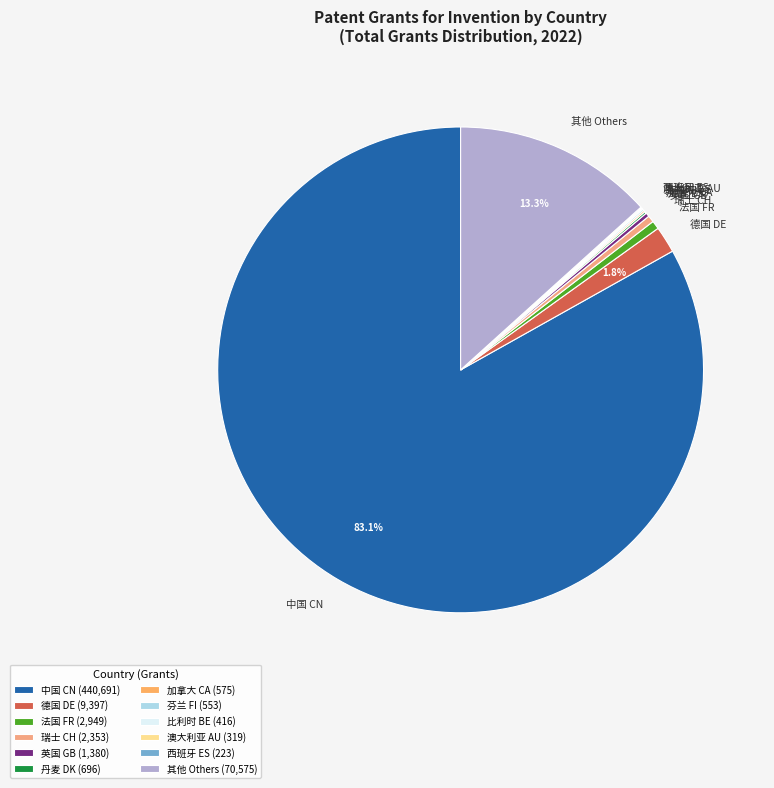

Which has a higher value, 其他 Others or 瑞士 CH?

其他 Others